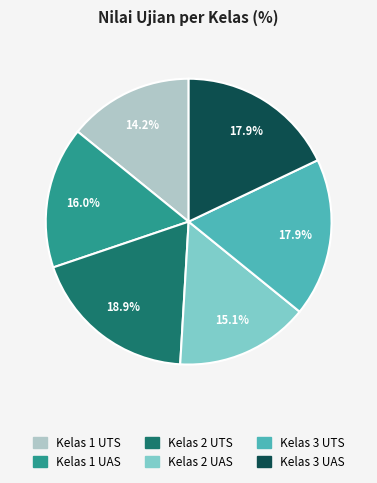

What percentage is the Kelas 1 UTS slice, to the nearest percent?

14%